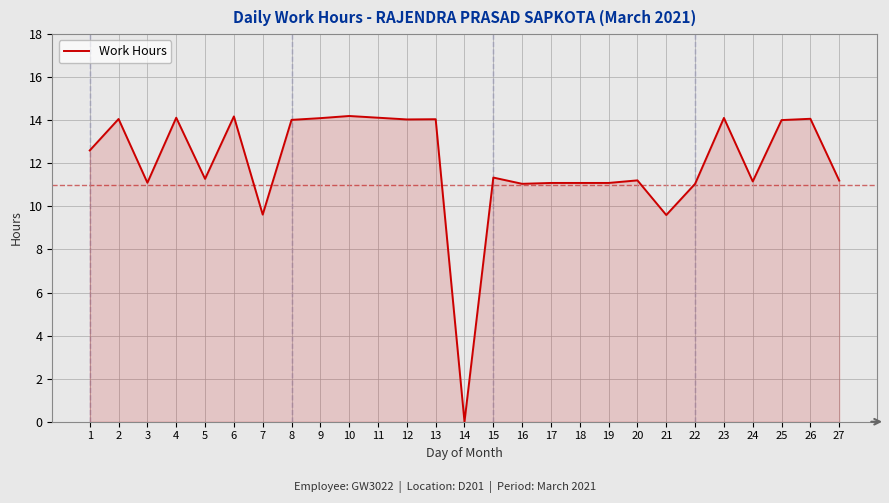

What is the change in value from 21 to 25?

+4.4